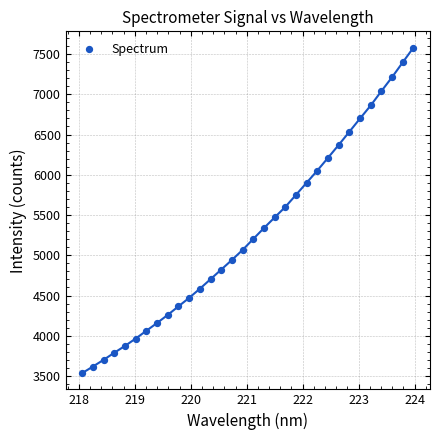

What is the range of Y values (max minus min)?

4043.0